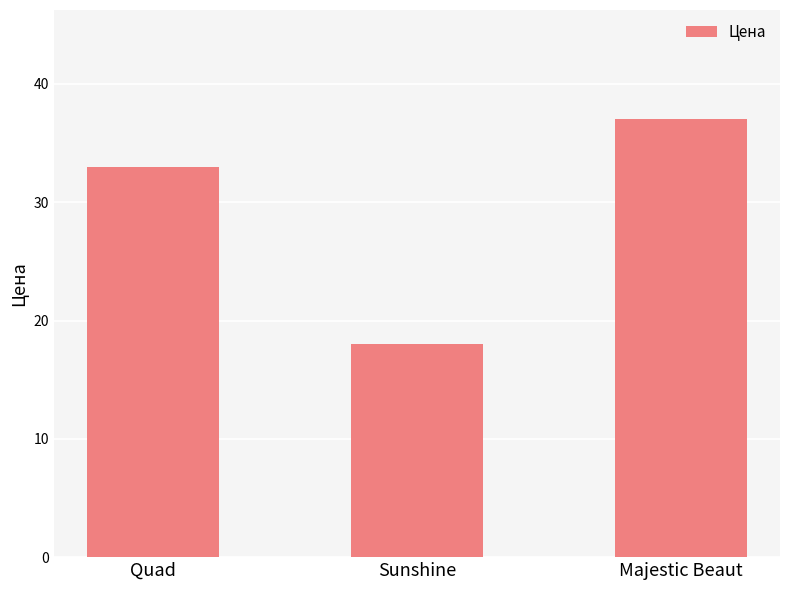

Rank the categories by value from lowest to highest.

Sunshine, Quad, Majestic Beaut